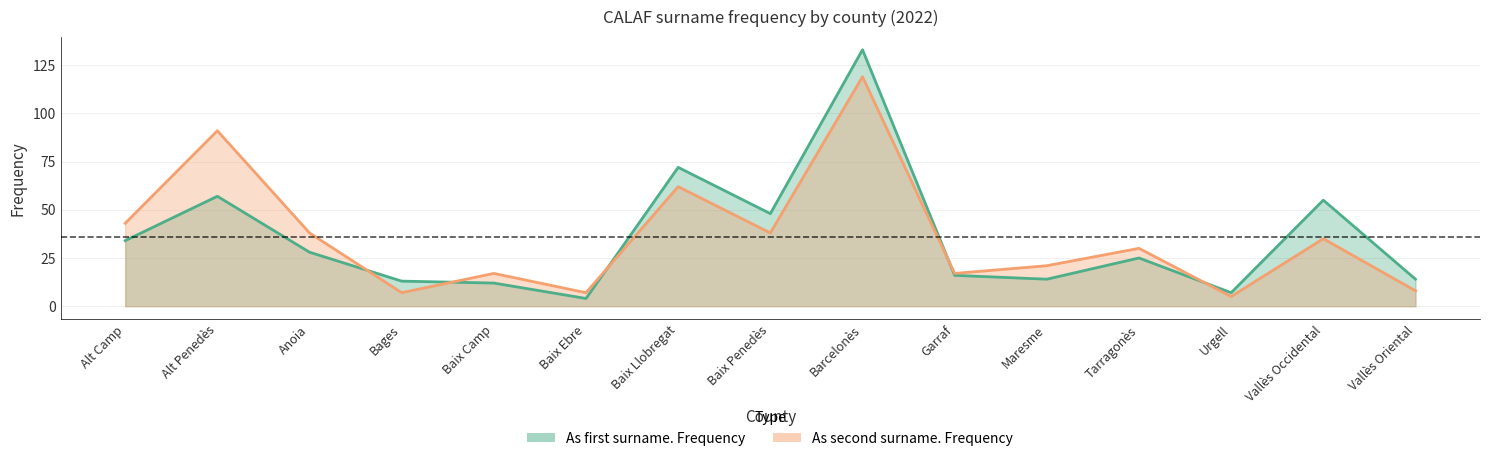

What is the total value across all series at Garraf?

33